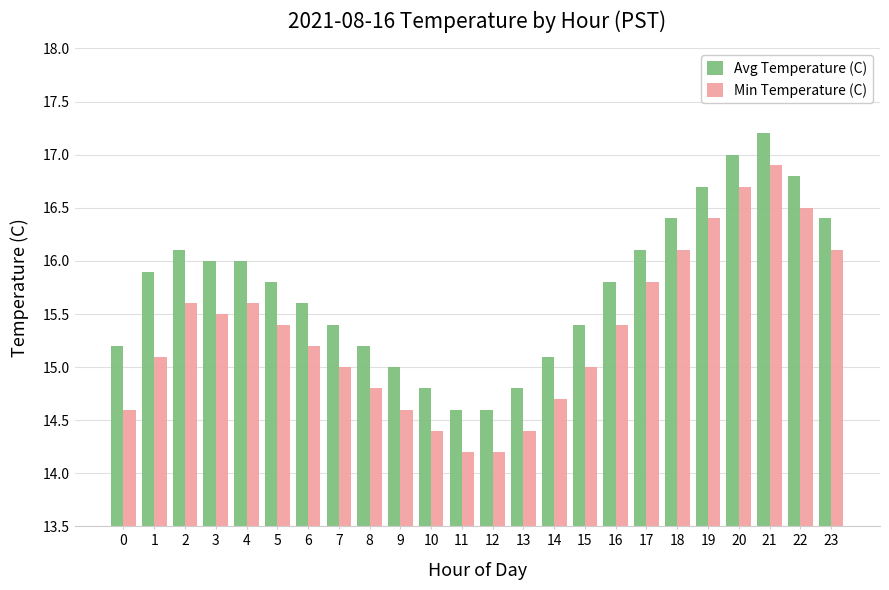

Reading right to left, list all the values displayed in this chart.

Avg Temperature (C): 23=16.4	22=16.8	21=17.2	20=17.0	19=16.7	18=16.4	17=16.1	16=15.8	15=15.4	14=15.1	13=14.8	12=14.6	11=14.6	10=14.8	9=15.0	8=15.2	7=15.4	6=15.6	5=15.8	4=16.0	3=16.0	2=16.1	1=15.9	0=15.2
Min Temperature (C): 23=16.1	22=16.5	21=16.9	20=16.7	19=16.4	18=16.1	17=15.8	16=15.4	15=15.0	14=14.7	13=14.4	12=14.2	11=14.2	10=14.4	9=14.6	8=14.8	7=15.0	6=15.2	5=15.4	4=15.6	3=15.5	2=15.6	1=15.1	0=14.6